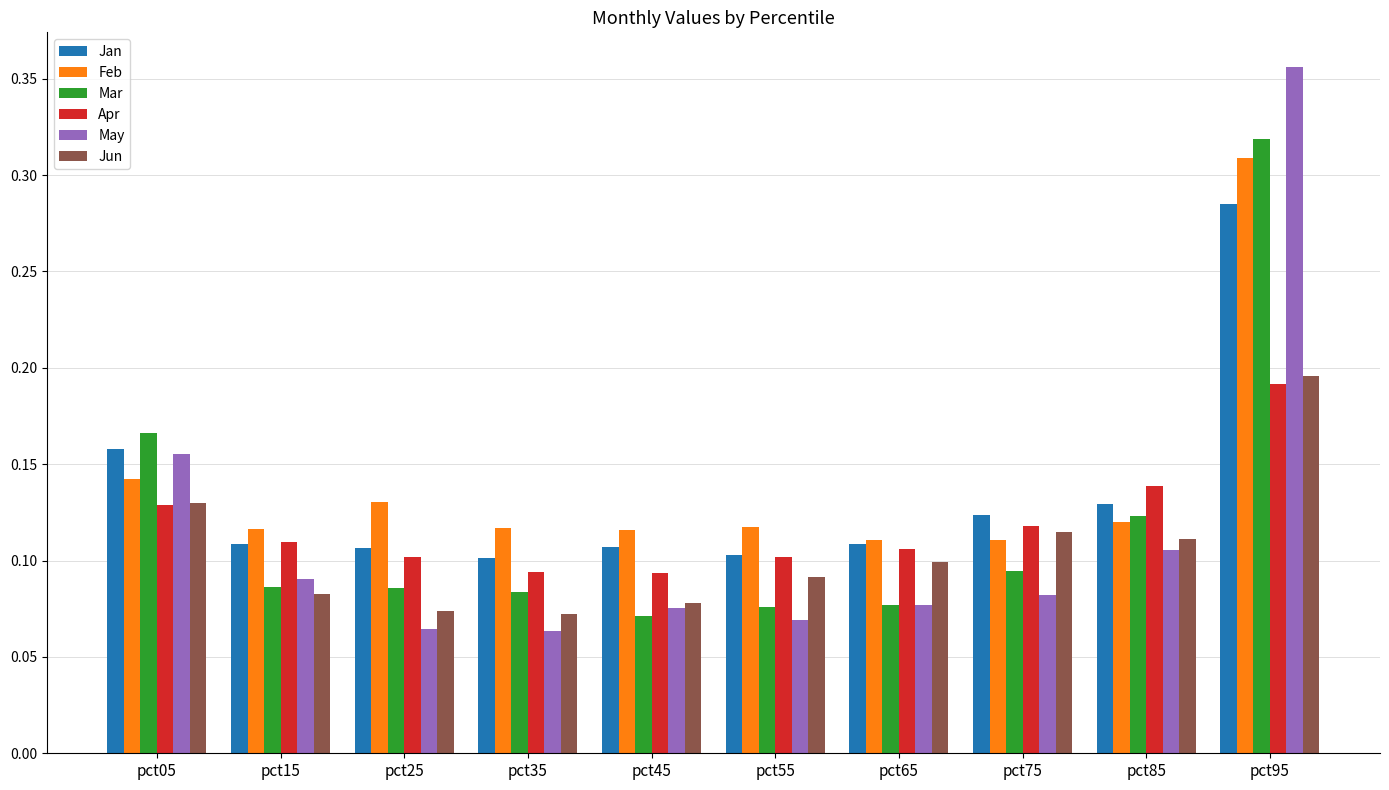

At which category does the chart reach its peak across all series?

pct95